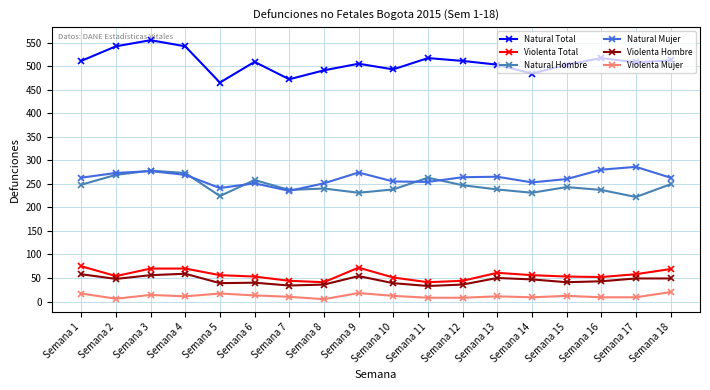

True or false: Violenta Mujer has more than 0 points higher than both neighbors.

True